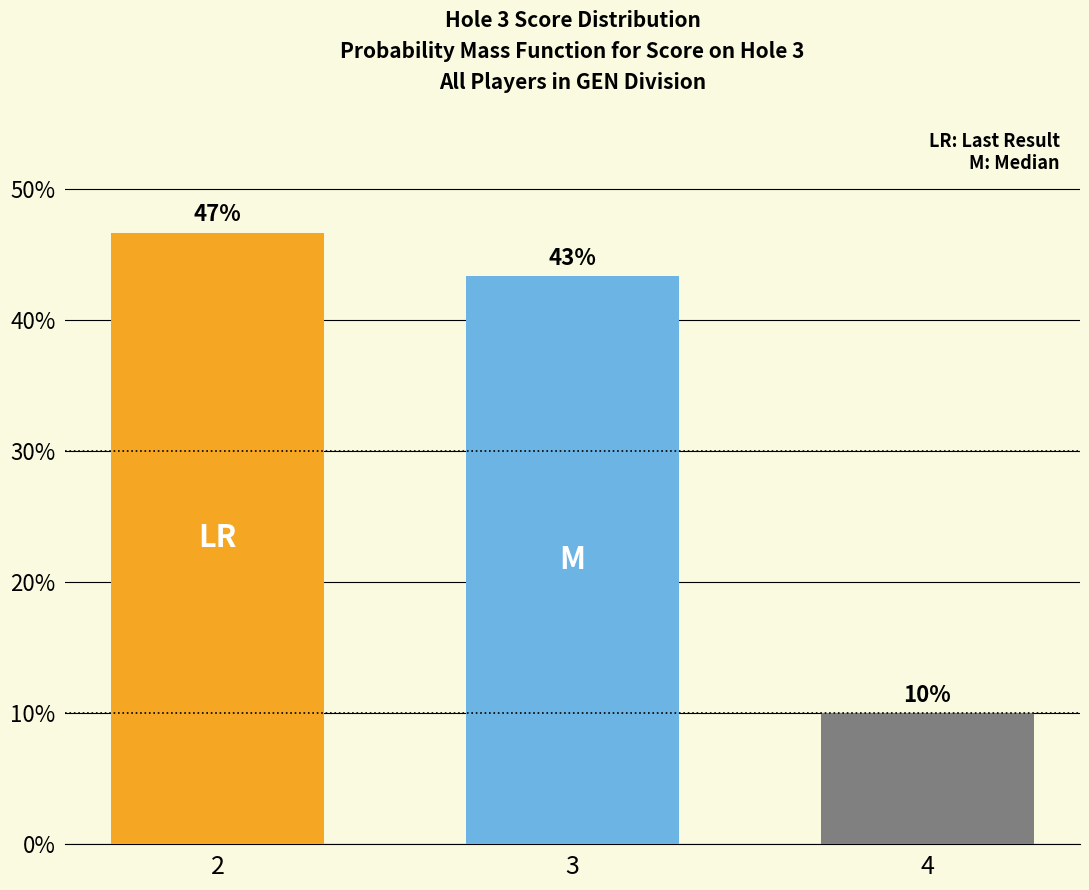

Does the chart contain any negative values?

No